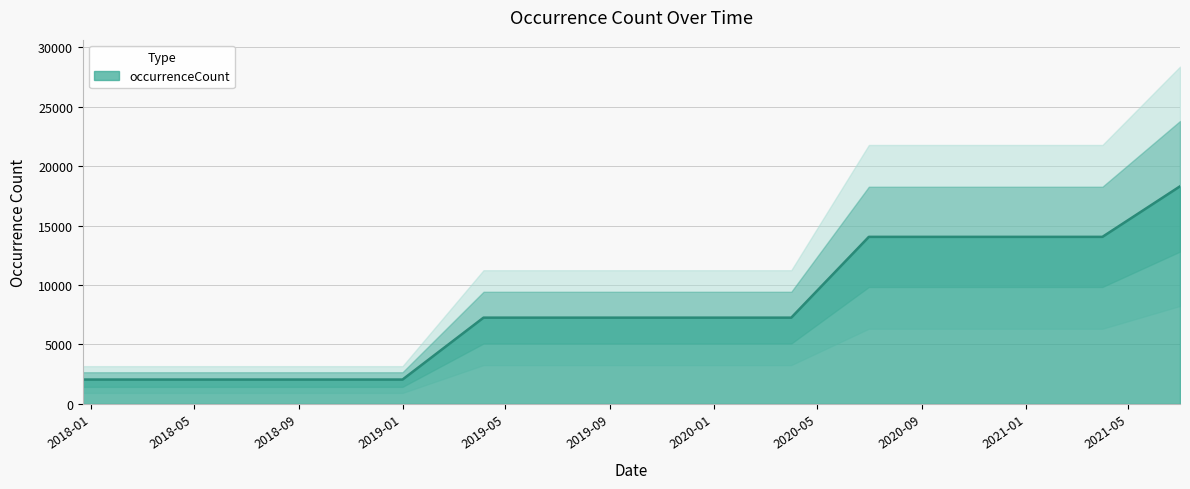

The value of occurrenceCount at 2020-01 is 7254. True or false?

True